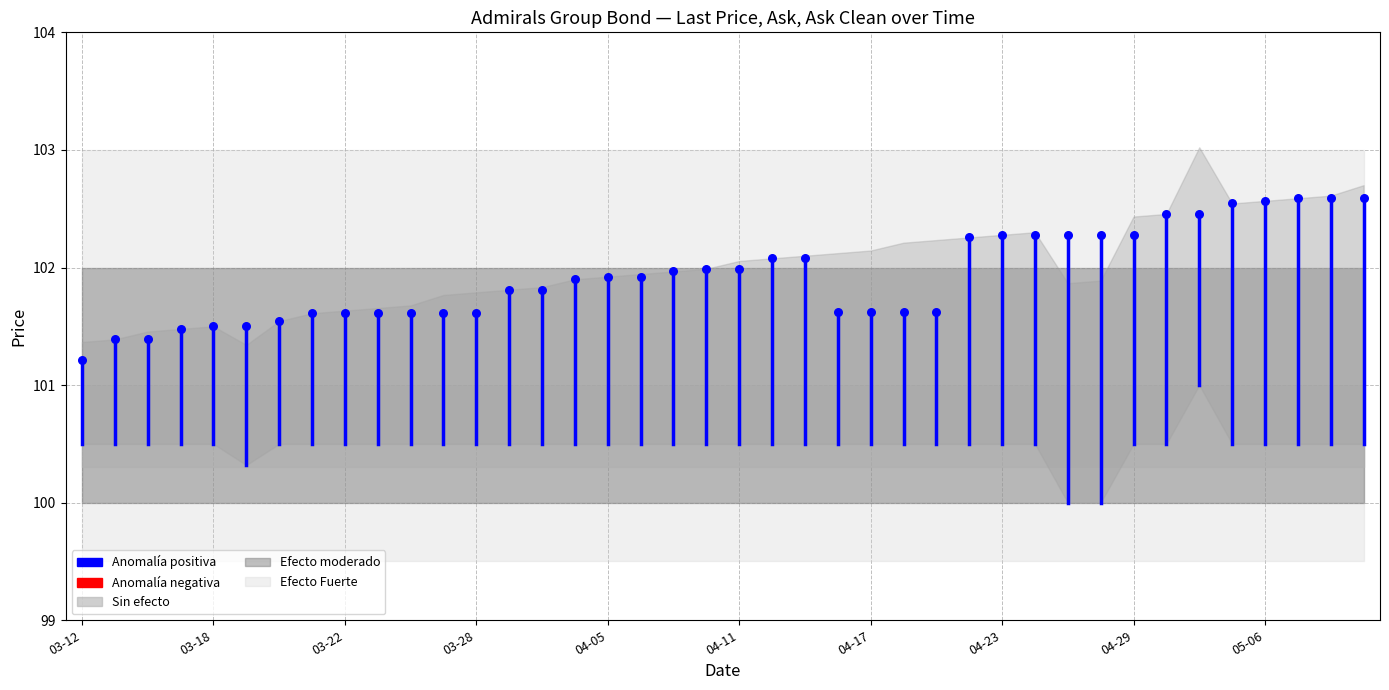

What is the ratio of the value at 03-12 to the value at 03-18?

1.0